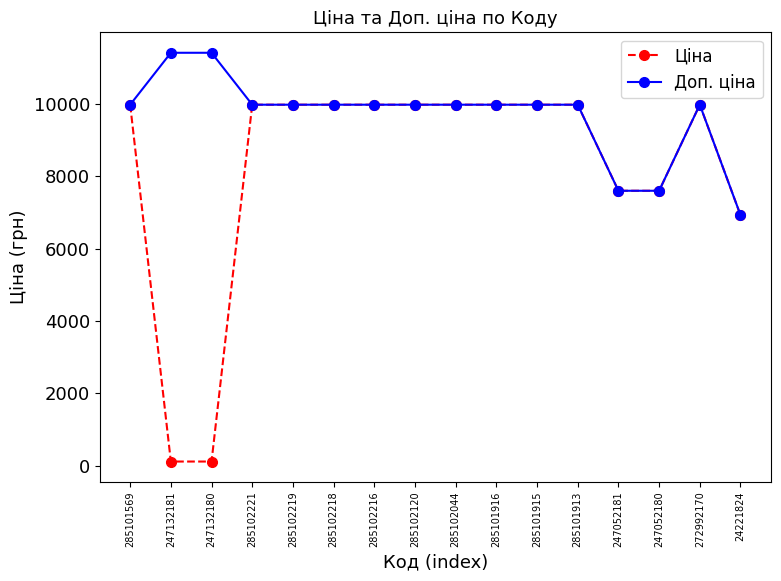

What is the label of the 8th point from the left?

285102120